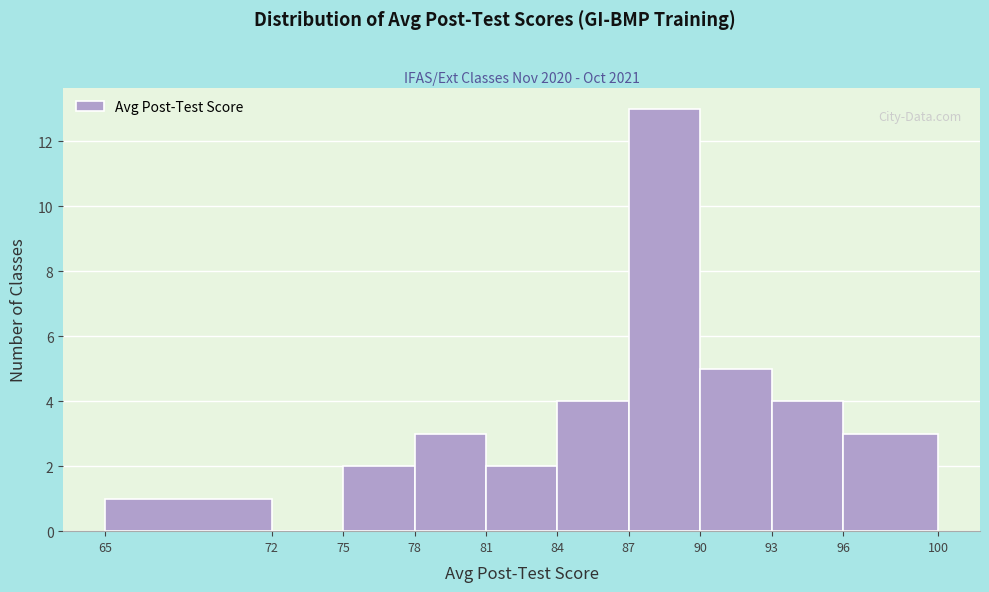

Over which range of the x-axis is the bar tallest?

87 to 90